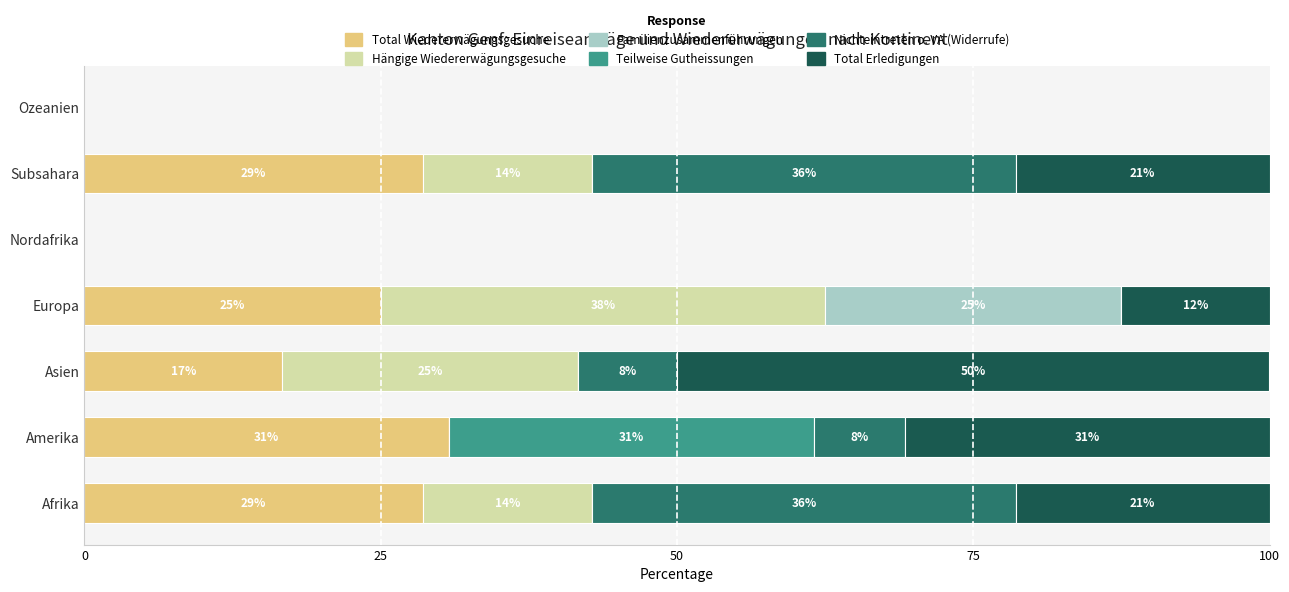

Is it true that Total Wiedererwägungsgesuche equals 0.0 at Nordafrika?

True